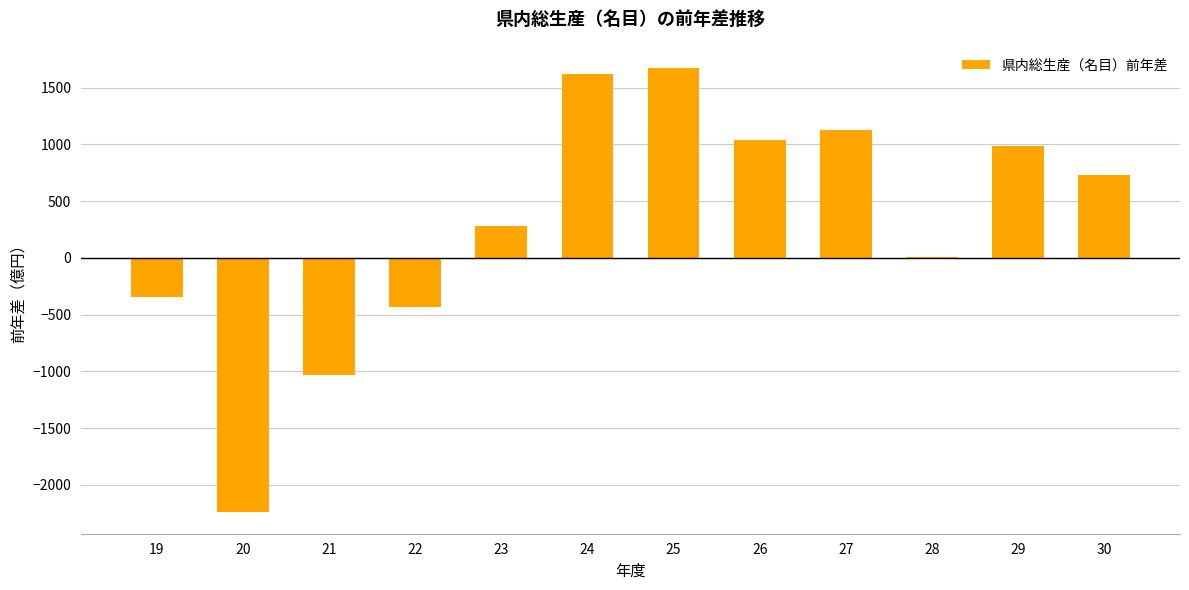

What is the sum of all values?

3416